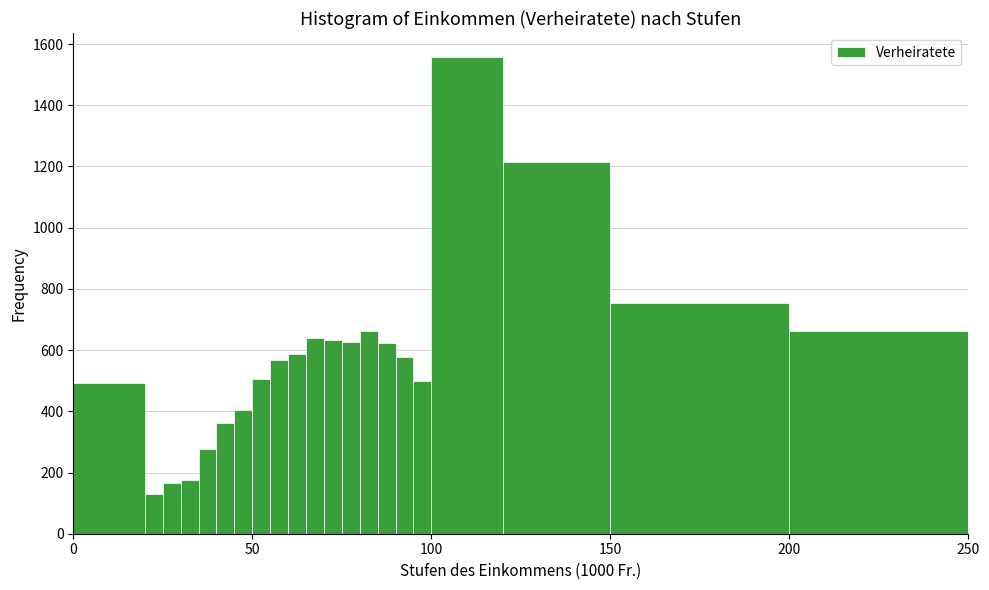

Read against the x-axis, roughly where is the centre of the tallest bar?

110